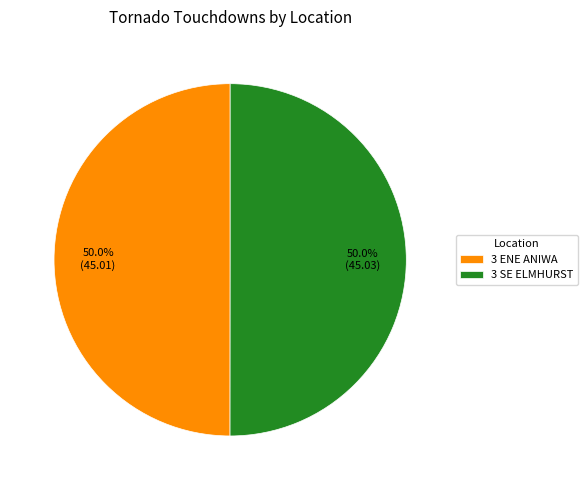

How many segments does this pie chart have?

2